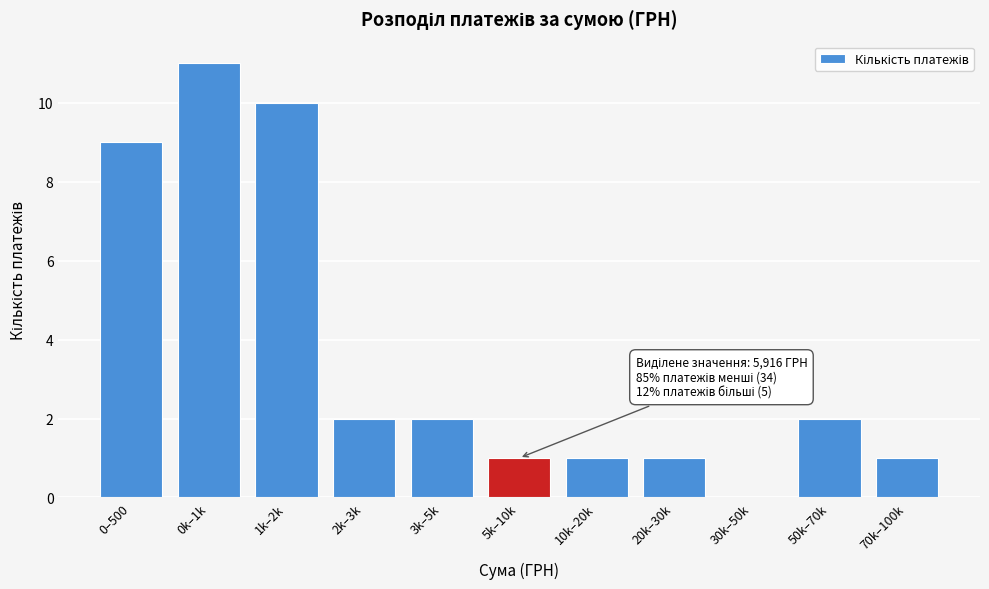

Reading left to right, transcribe all the data shown in this chart.

0–500=9	0k–1k=11	1k–2k=10	2k–3k=2	3k–5k=2	5k–10k=1	10k–20k=1	20k–30k=1	30k–50k=0	50k–70k=2	70k–100k=1